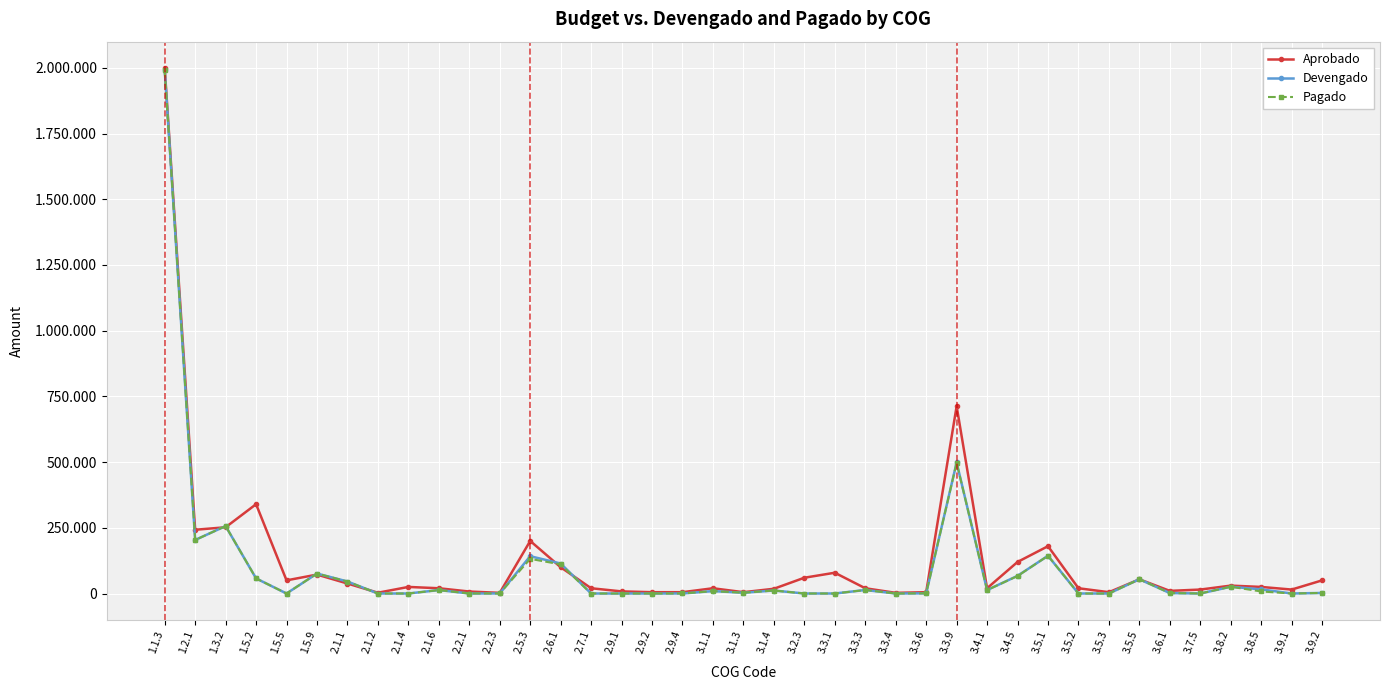

Rank the series by their maximum value, from highest to lowest.

Aprobado, Devengado, Pagado